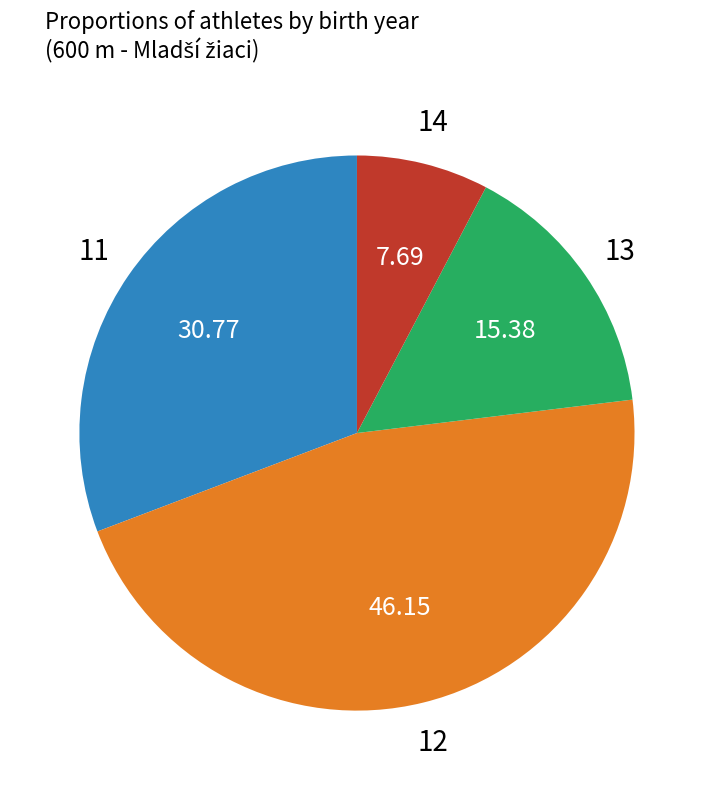

Does any single category account for the majority?

No